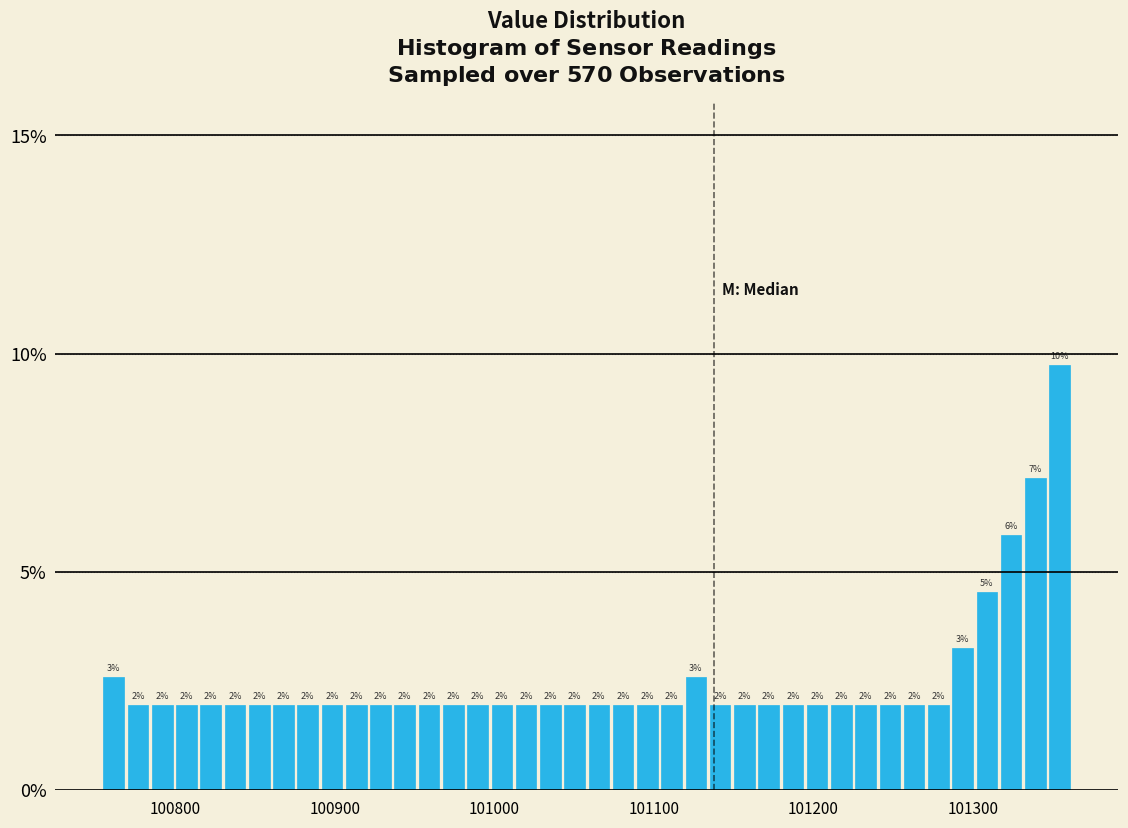

Read against the x-axis, roughly where is the centre of the tallest bar?

101350